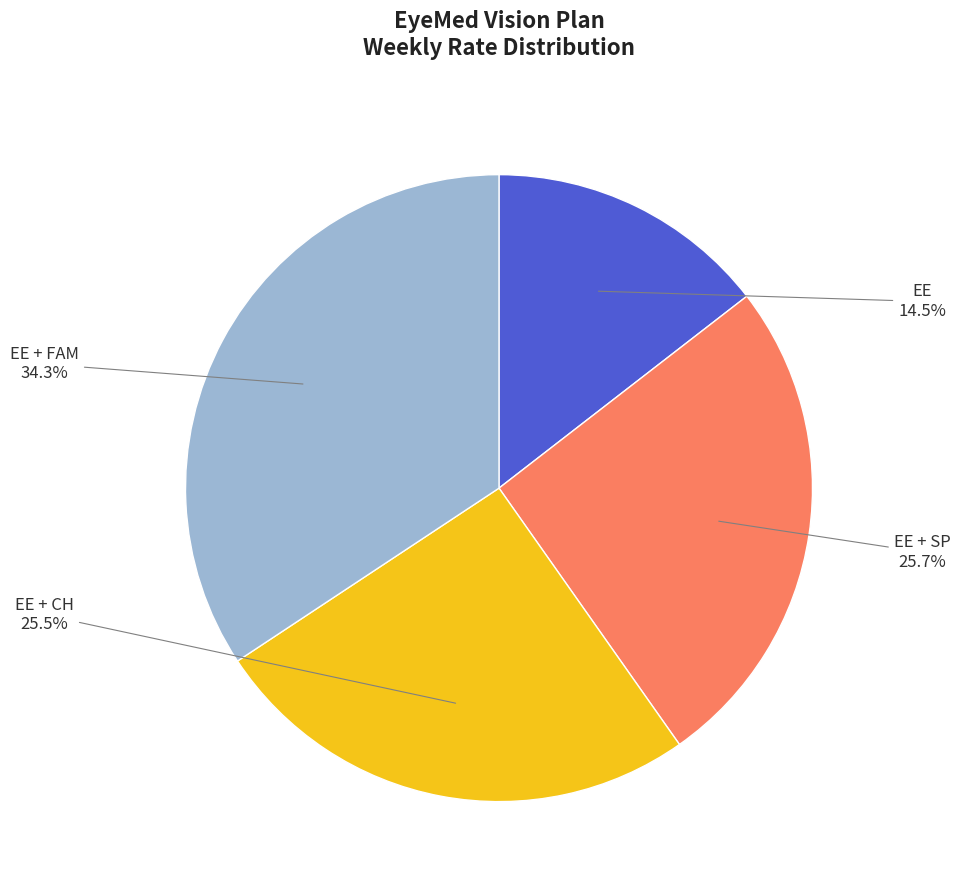

Does EE + CH account for over 50% of the chart?

No